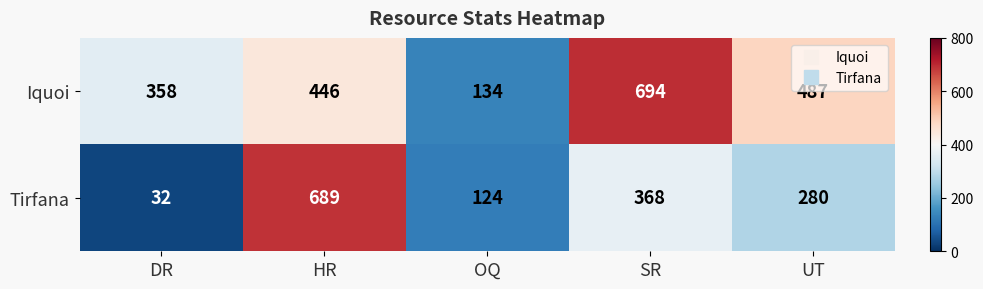

What is the difference between the highest and lowest values at HR?

243